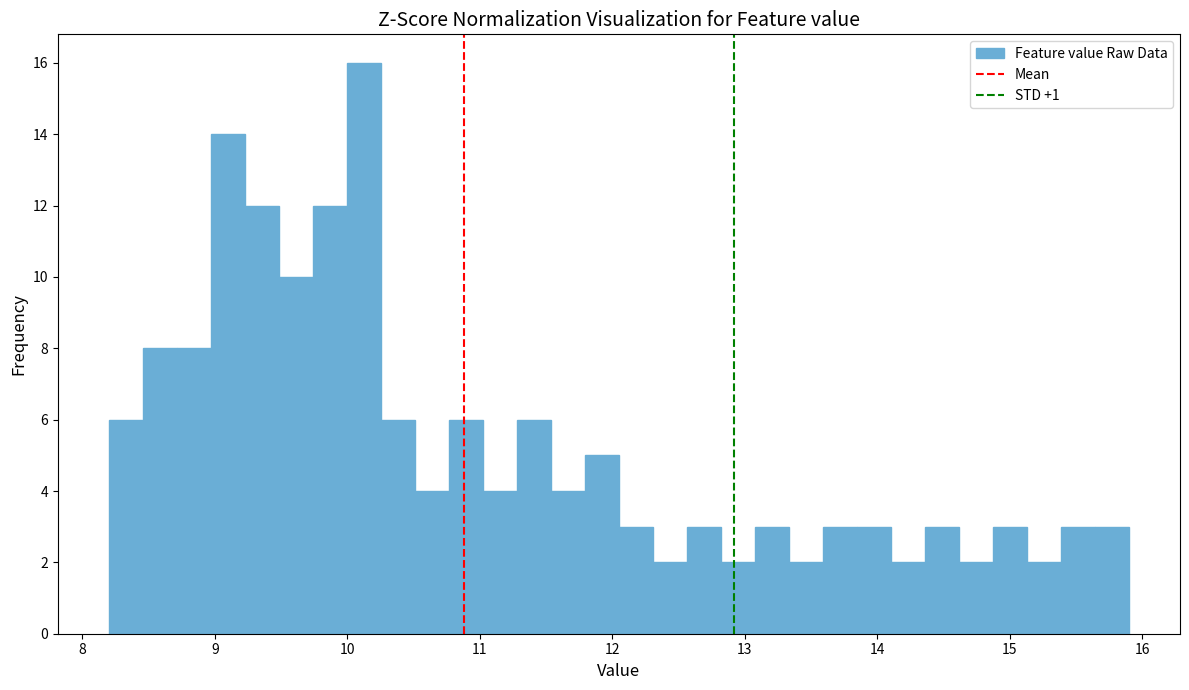

Around what value on the x-axis is the tallest bar? Give the approximate position of its centre, as read against the axis.

10.1